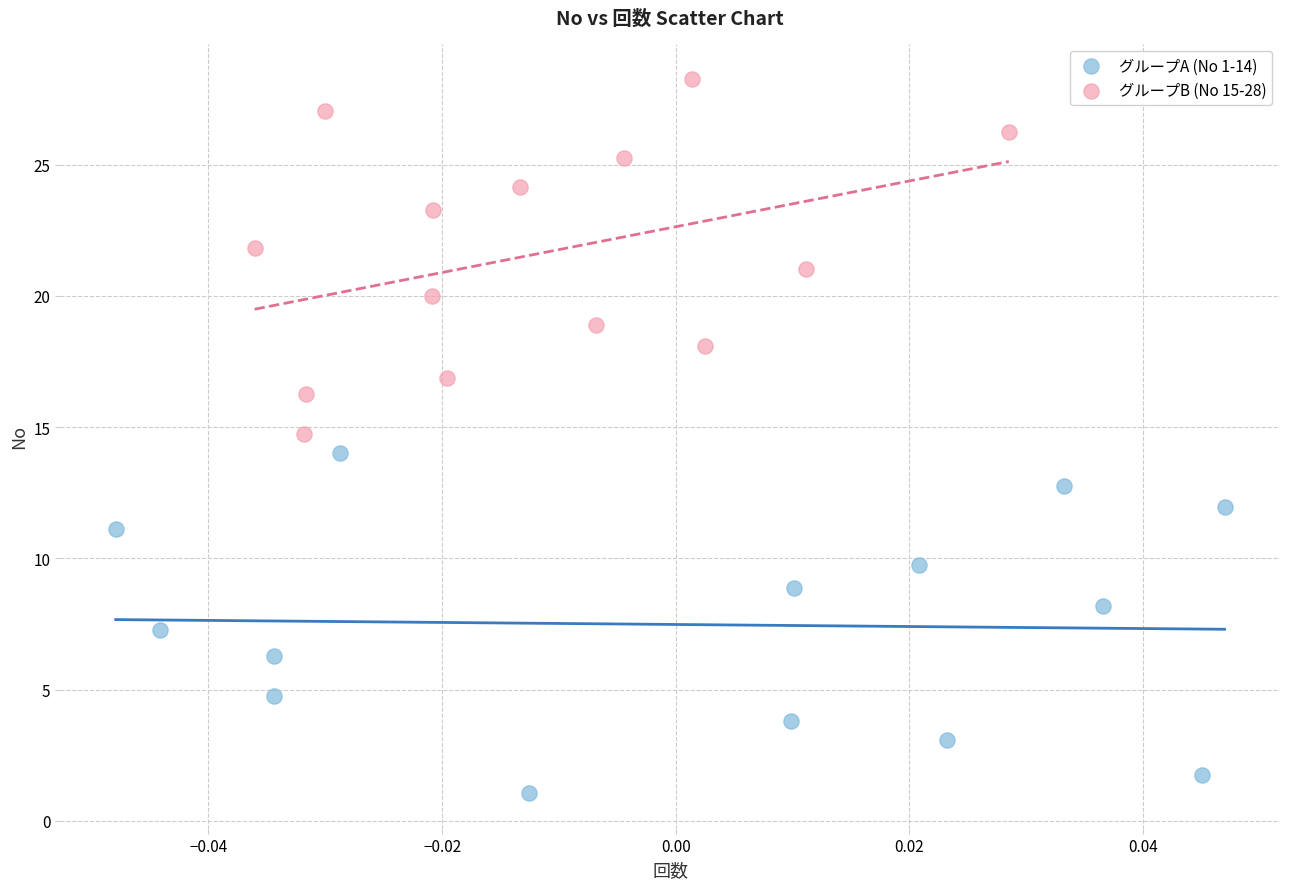

Which series reaches the minimum Y coordinate?

グループA (No 1-14)